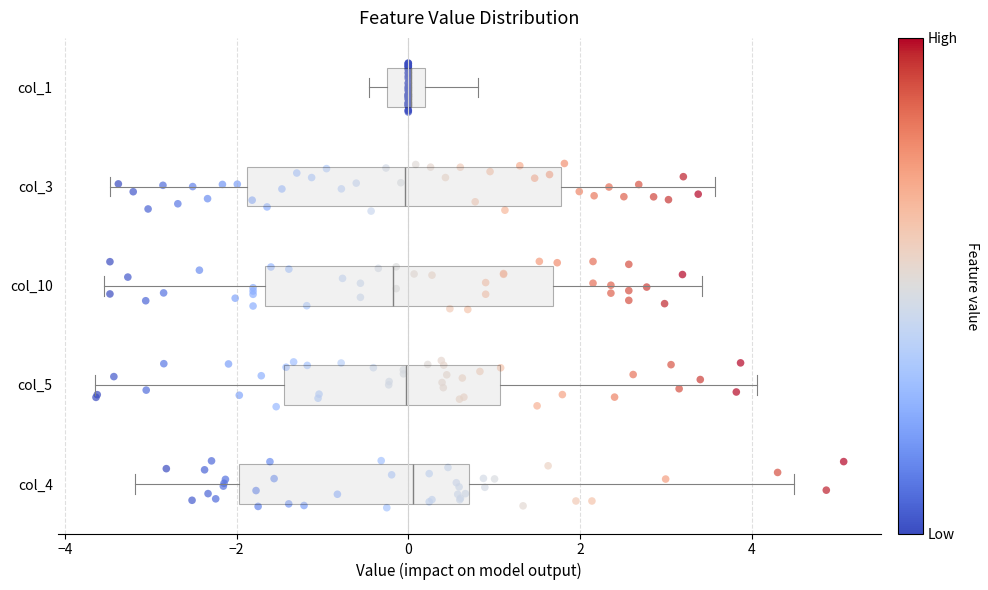

Reading bottom to top, transcribe this box plot: for each box, give where its median line is, the range the box spans, and where its two whiskers end, as read against the x-axis. The values are not printed on the chart, so give them approximately, as read against the axis.

col_4: median 0.0, box -2.0 to 0.8, whiskers -3.2 to 4.4
col_5: median 0.0, box -1.4 to 1.0, whiskers -3.6 to 4.0
col_10: median -0.2, box -1.6 to 1.6, whiskers -3.6 to 3.4
col_3: median 0.0, box -1.8 to 1.8, whiskers -3.4 to 3.6
col_1: median 0.0, box -0.2 to 0.2, whiskers -0.4 to 0.8